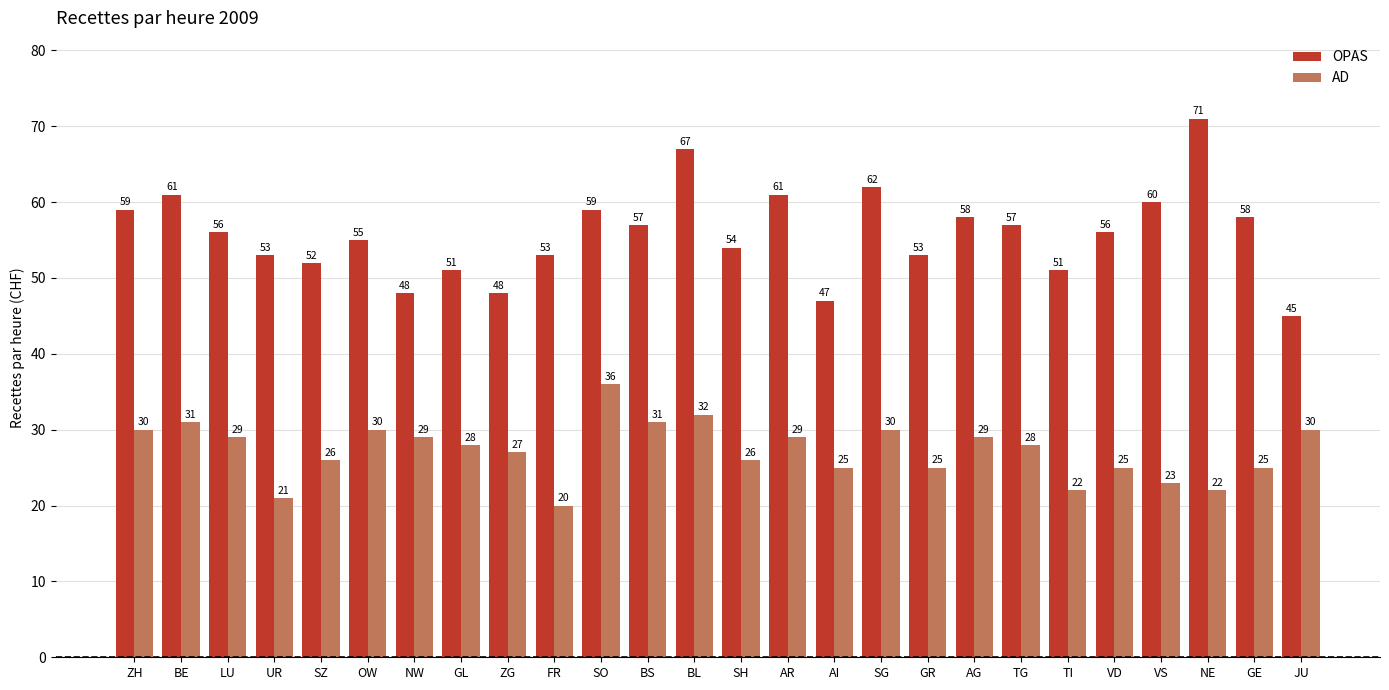

Count the number of categories in the chart.

26